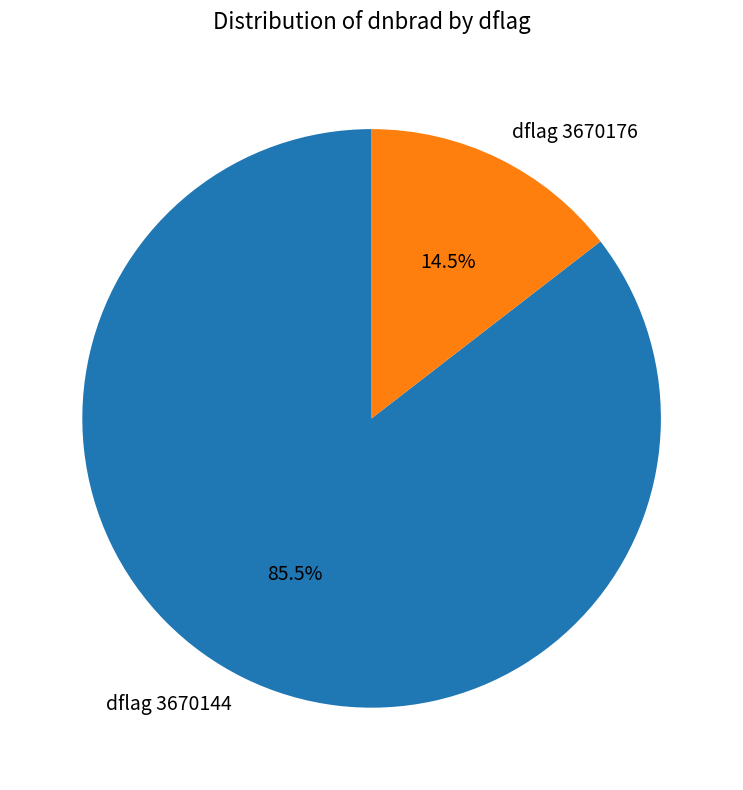

Rank the categories by value from highest to lowest.

dflag 3670144, dflag 3670176